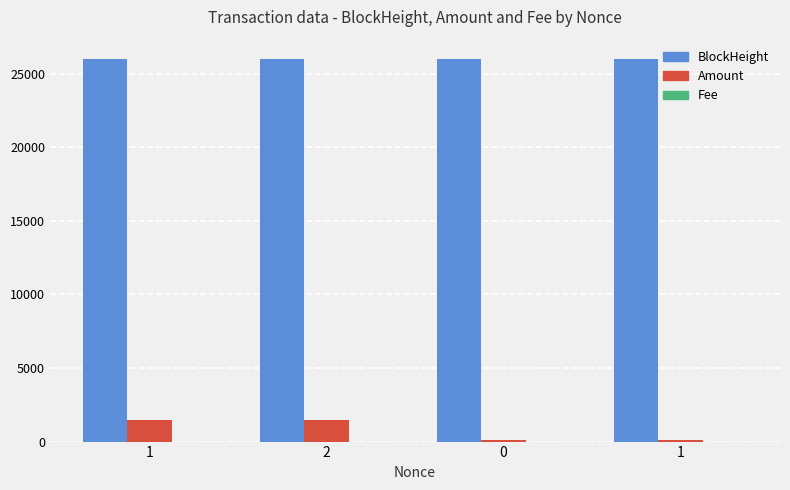

How many groups of bars are there?

4